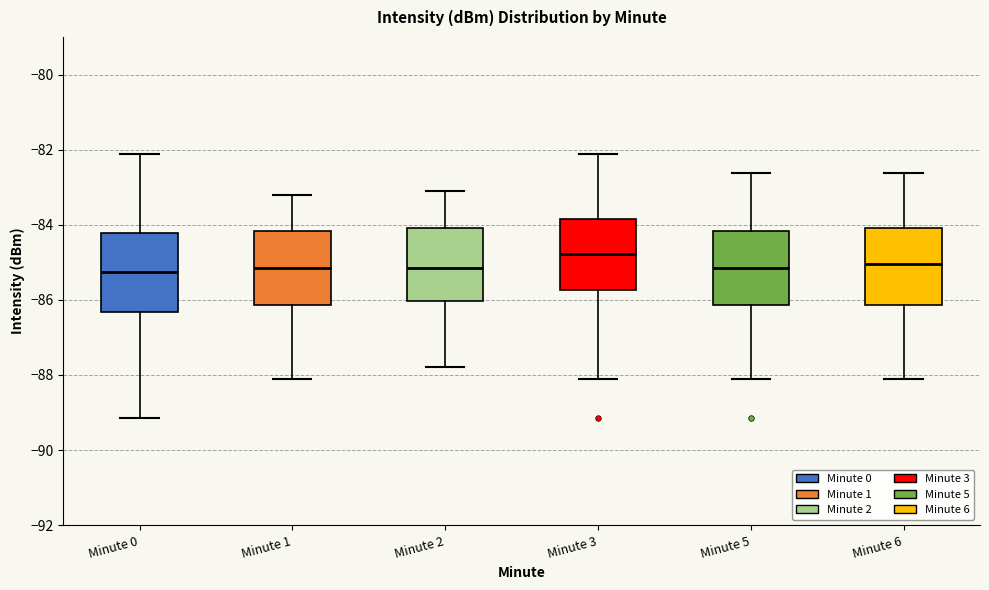

Where does the upper whisker of the box for Minute 1 end on the y-axis? The values are not printed on the chart, so give them approximately, as read against the axis.

-83.2